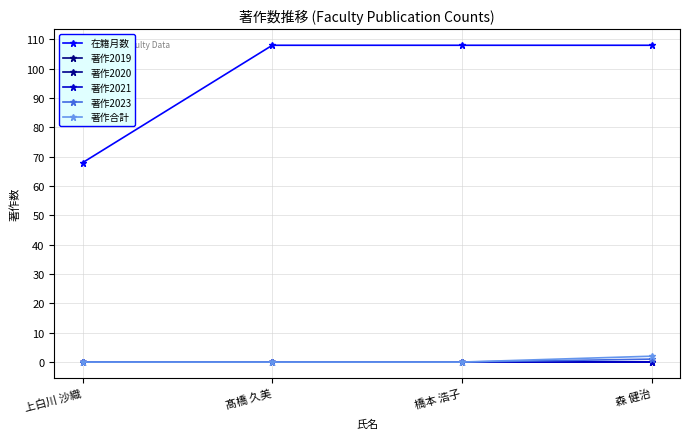

Is this an area chart (filled region under the line)?

No